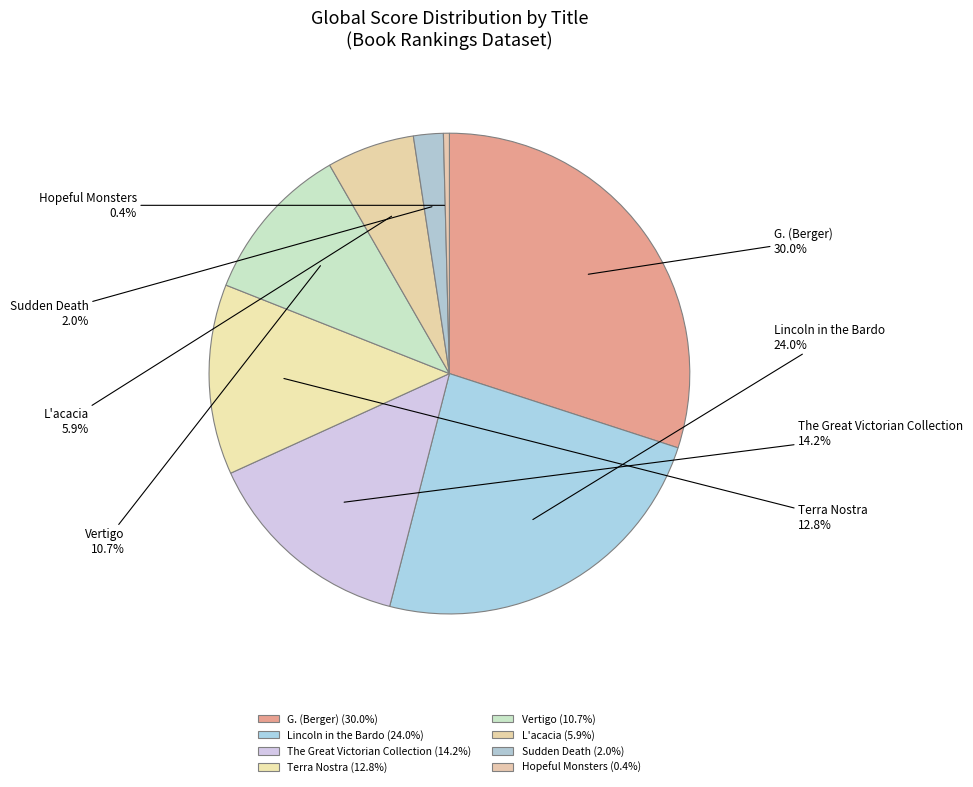

Count the number of slices in the pie.

8